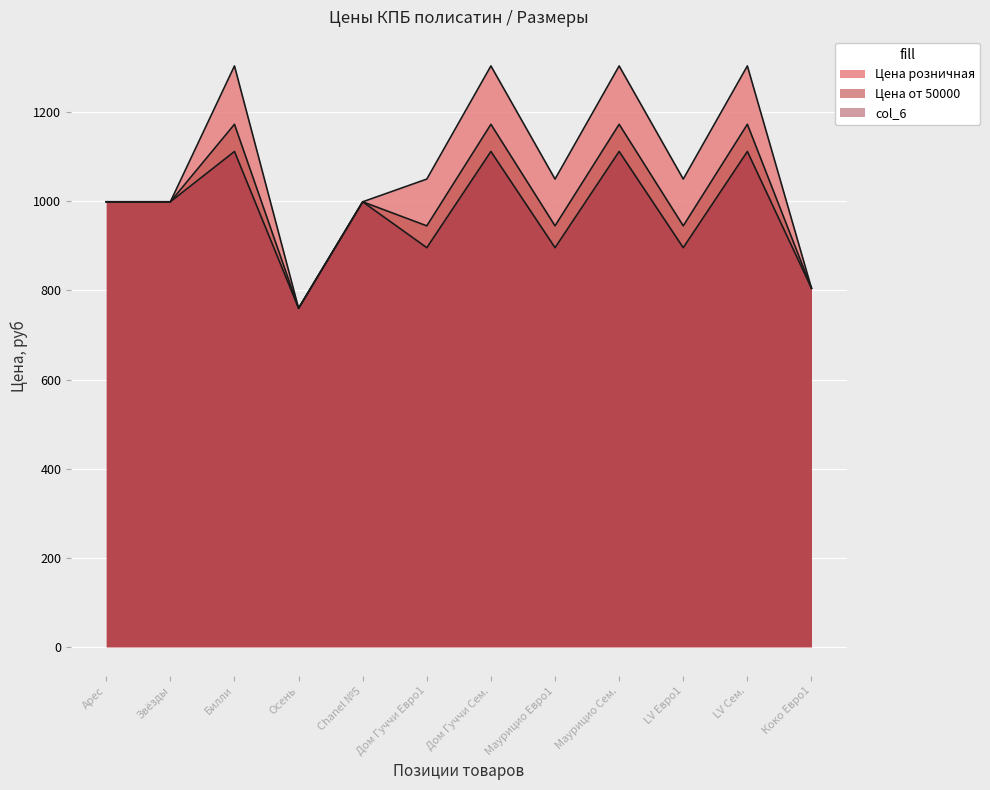

Count the Цена от 50000 values in the range 945 to 1173.

10